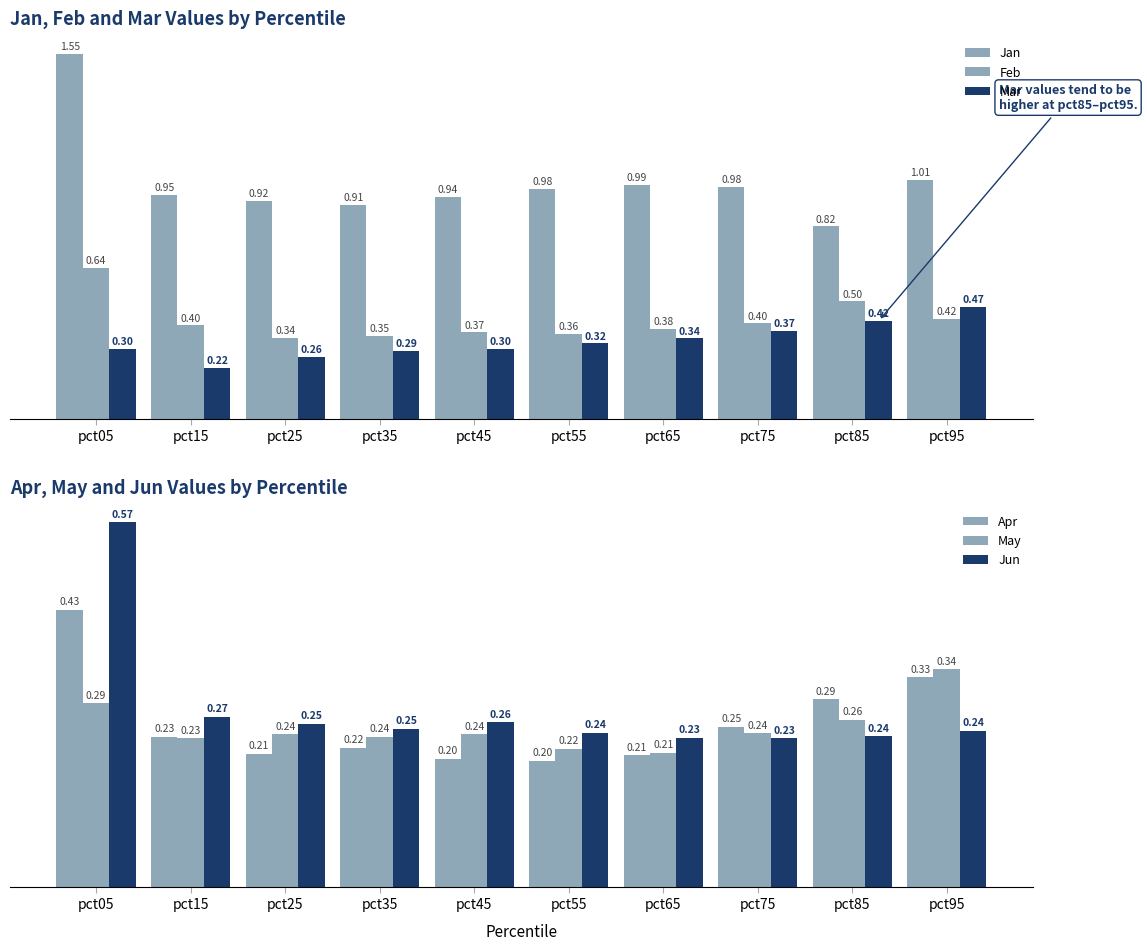

Which series has the largest range (max minus min)?

Jan